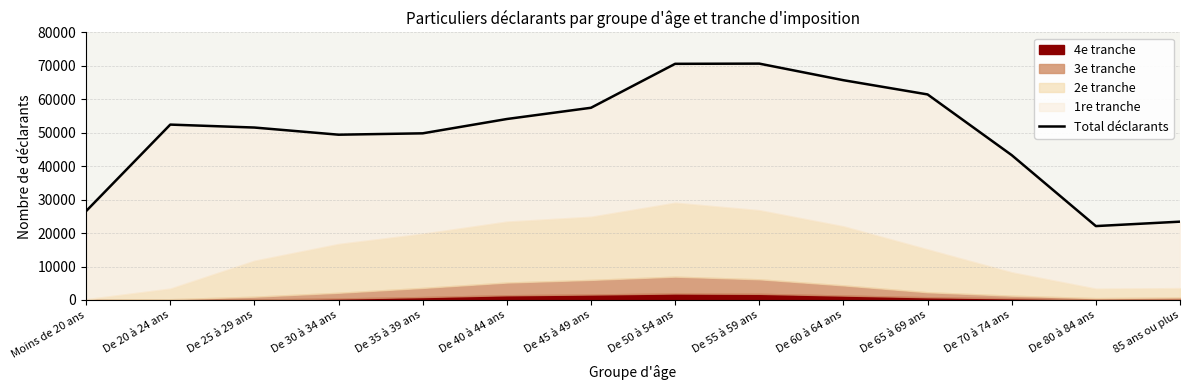

What is the difference between the values at 85 ans ou plus and De 40 à 44 ans?

30690